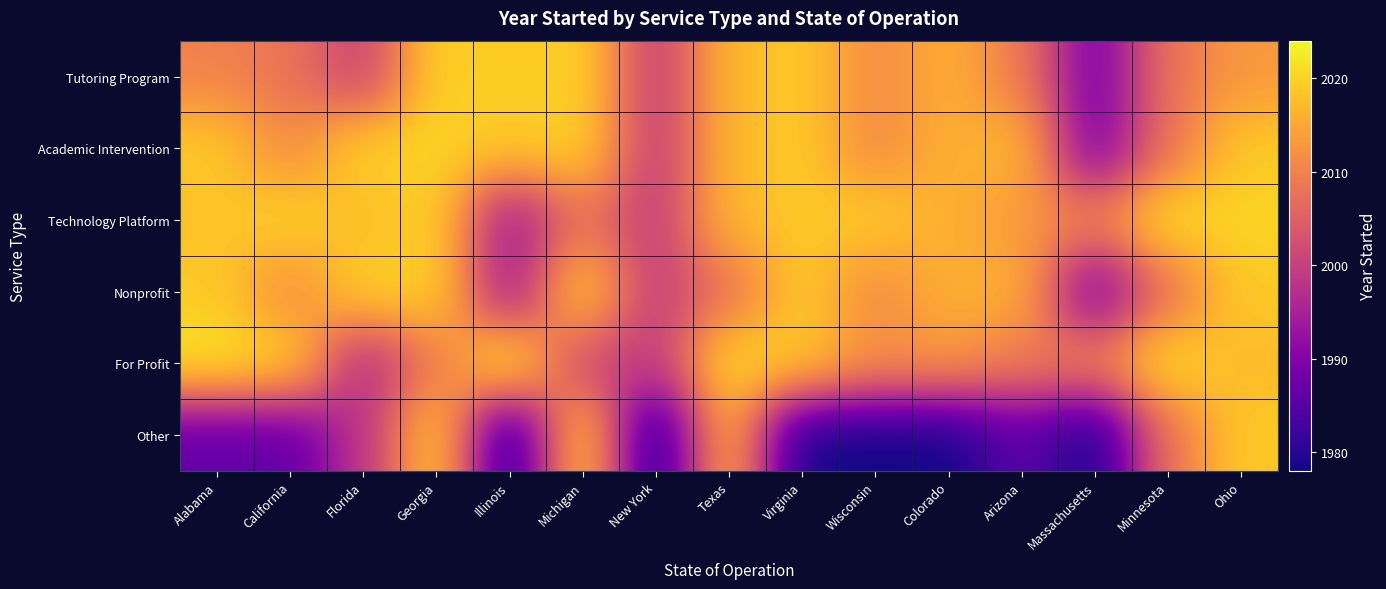

What is the smallest value displayed?

1978